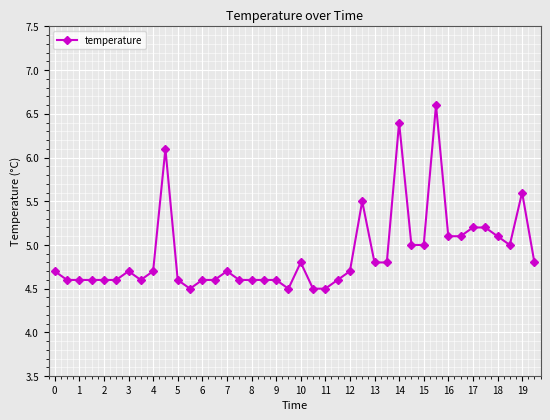

What is the difference between the maximum and minimum values?

2.1